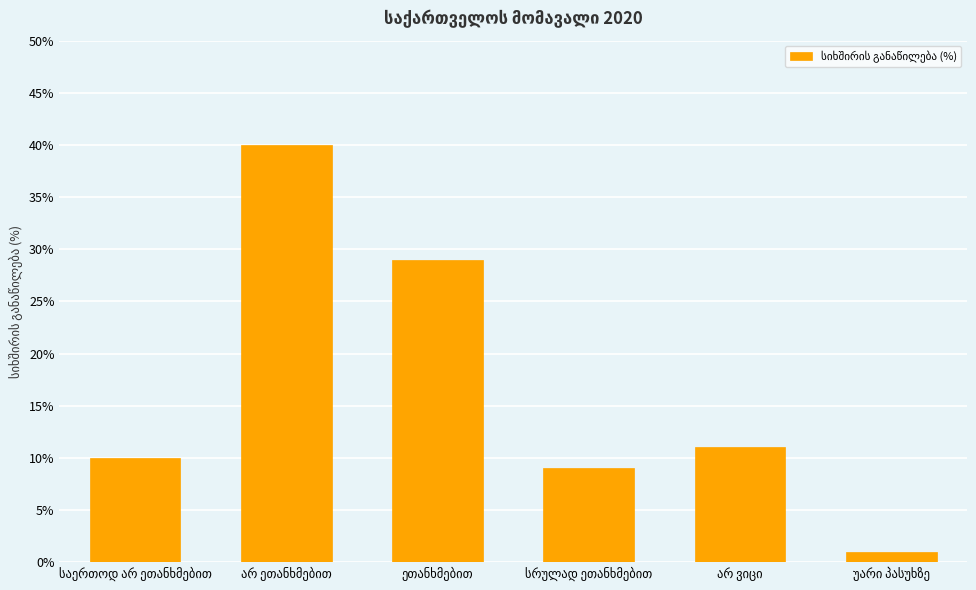

How many distinct data groups are displayed?

1